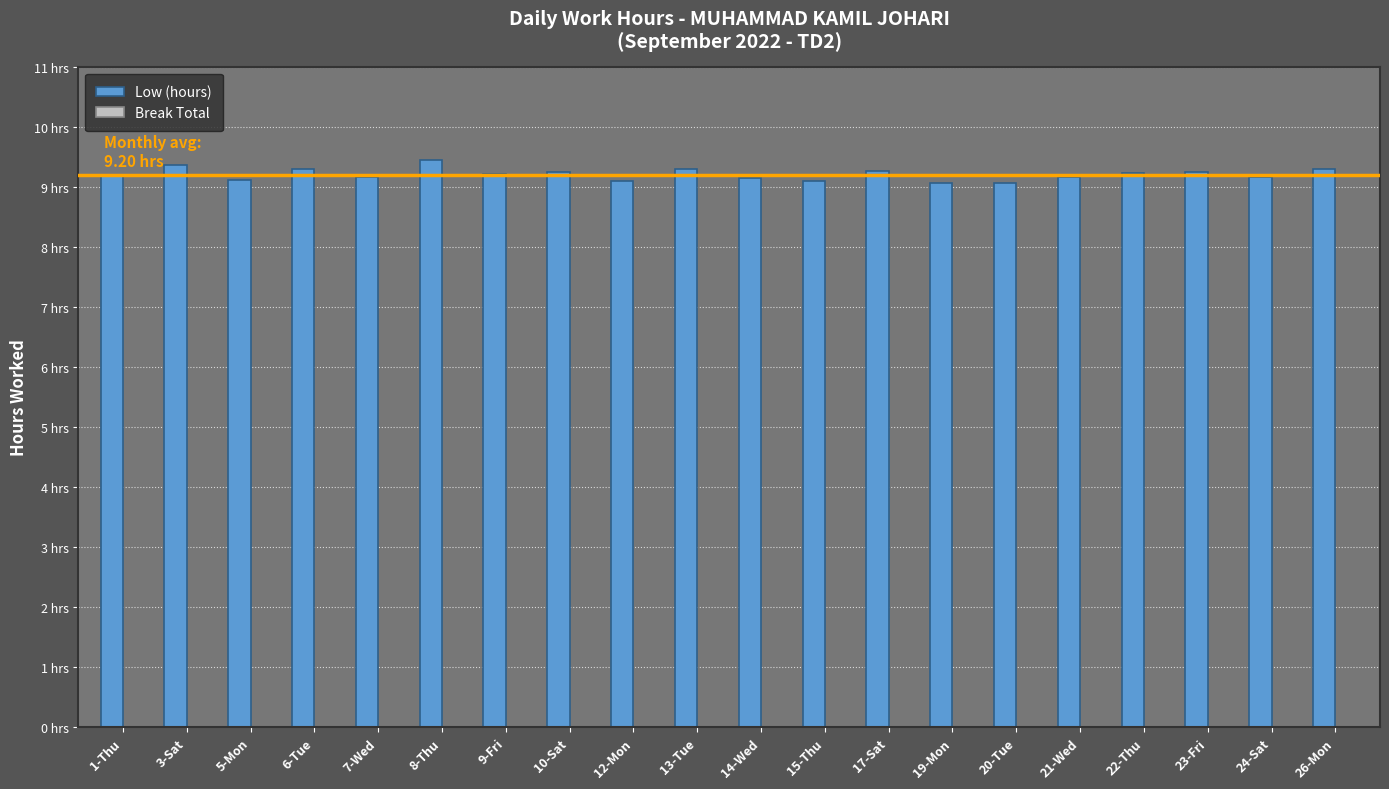

Are the bars horizontal?

No